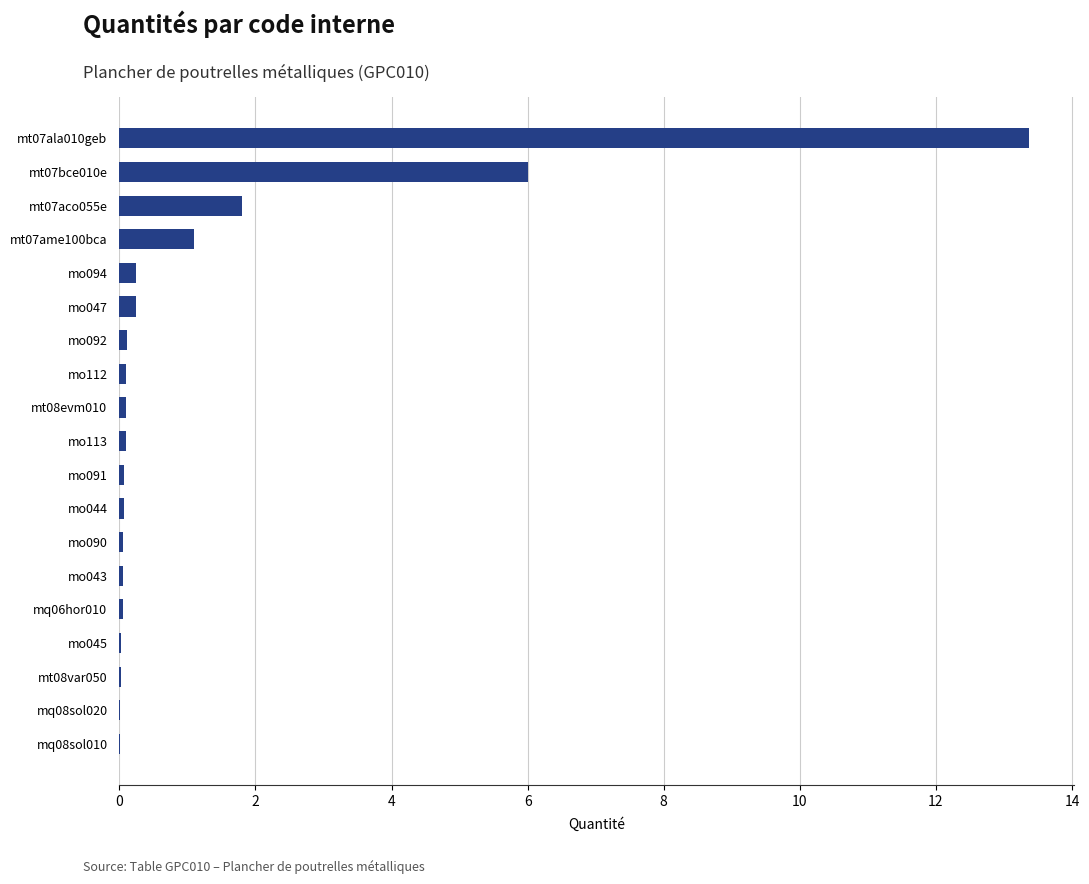

The chart shows a value of 0.1 at mo090. True or false?

True